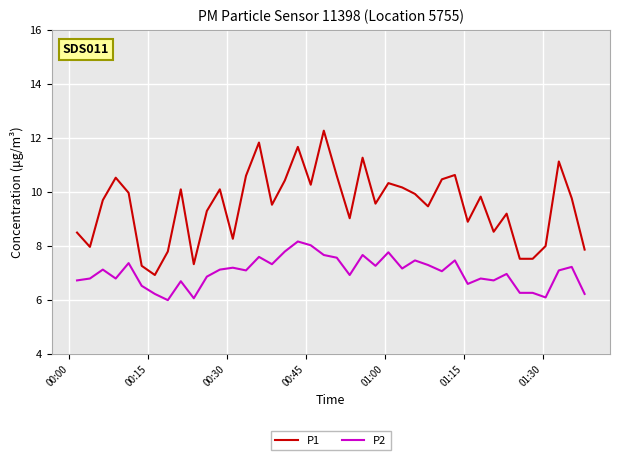

What is the smallest value displayed?

6.0